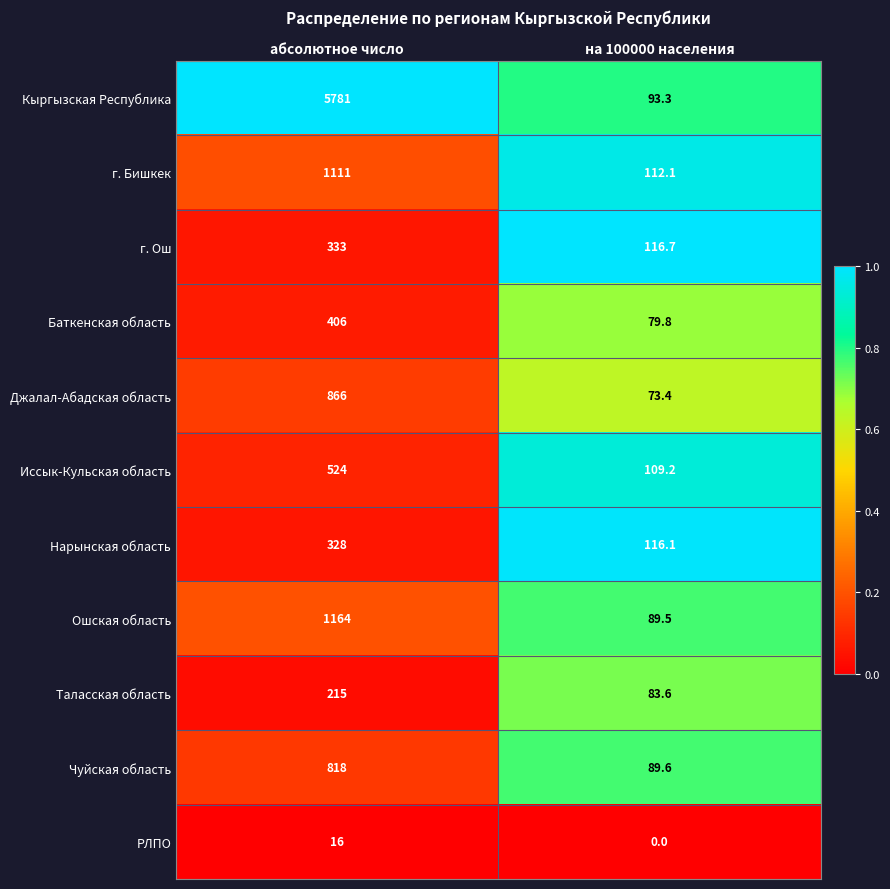

Reading left to right, extract all data points from this chart.

Кыргызская Республика: 5781.0	93.3
г. Бишкек: 1111.0	112.1
г. Ош: 333.0	116.7
Баткенская область: 406.0	79.8
Джалал-Абадская область: 866.0	73.4
Иссык-Кульская область: 524.0	109.2
Нарынская область: 328.0	116.1
Ошская область: 1164.0	89.5
Таласская область: 215.0	83.6
Чуйская область: 818.0	89.6
РЛПО: 16.0	0.0